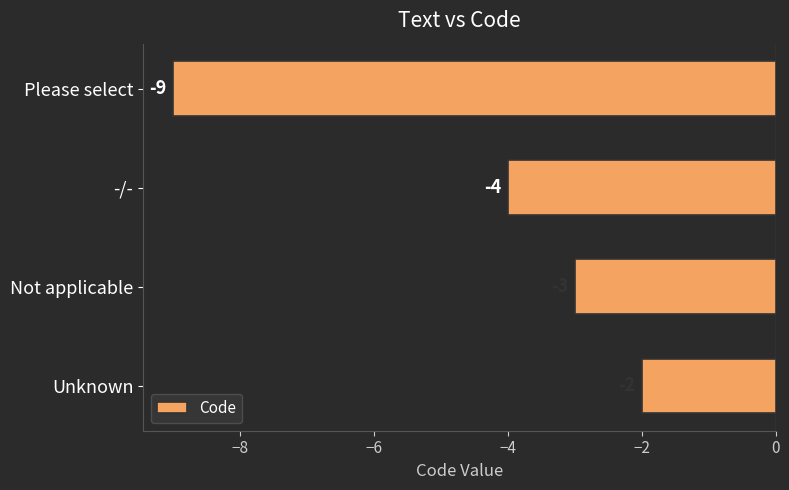

List the labels in order of value, smallest first.

Please select, -/-, Not applicable, Unknown